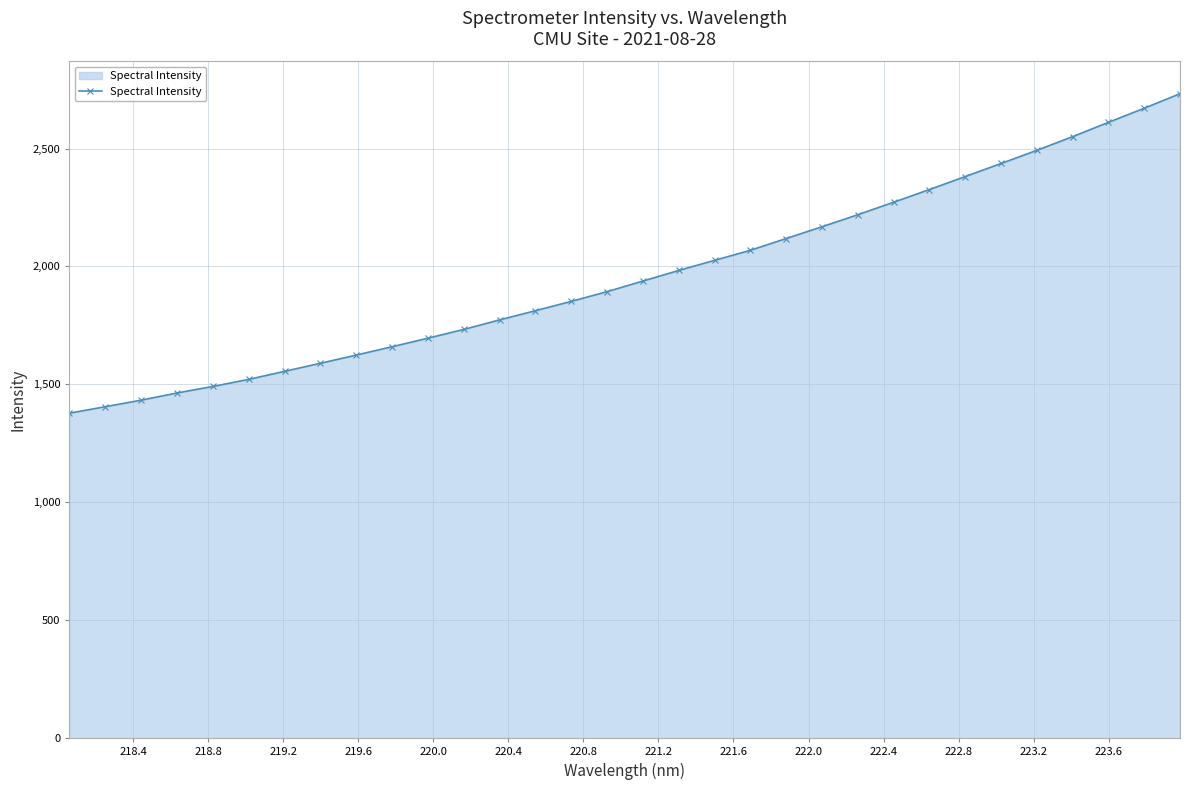

What is the value of the 18th point from the left?

1983.1